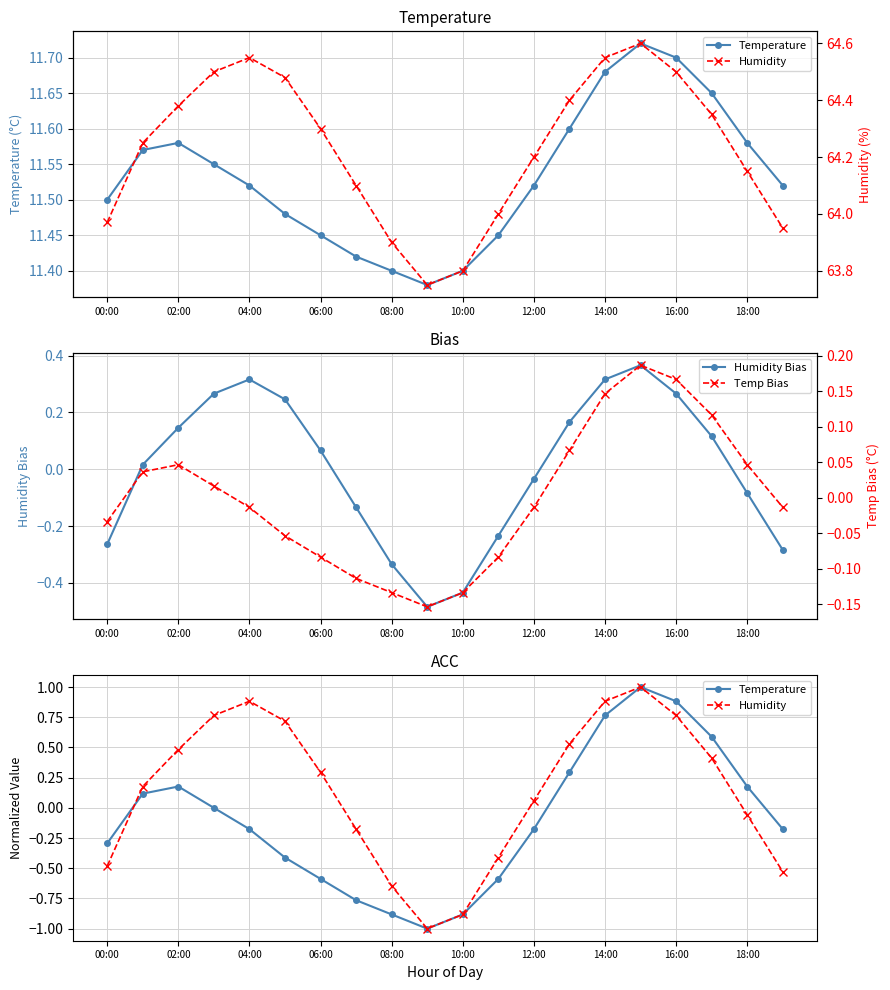

Where is the first local maximum for Humidity Bias?

04:00